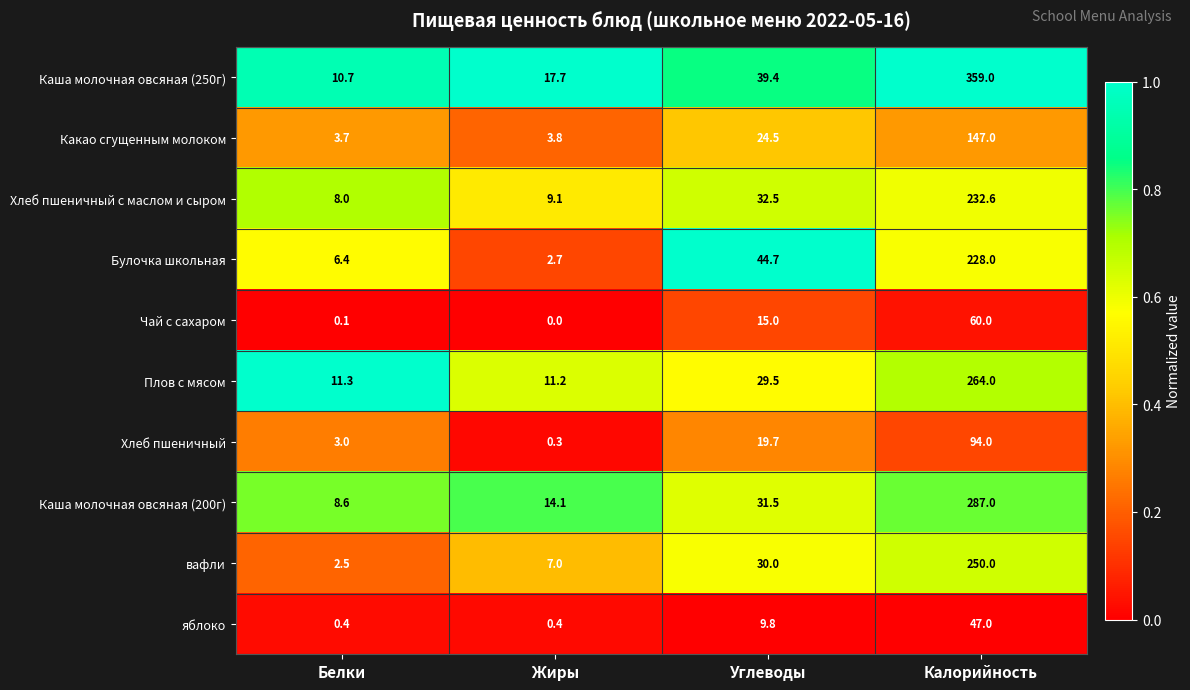

What is the sum of all Хлеб пшеничный с маслом и сыром values?

282.2